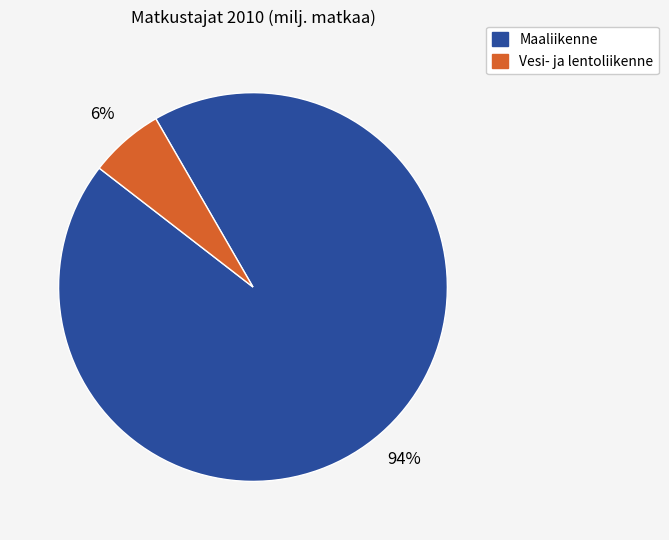

Do Maaliikenne and Vesi- ja lentoliikenne together represent more than half of the pie?

Yes